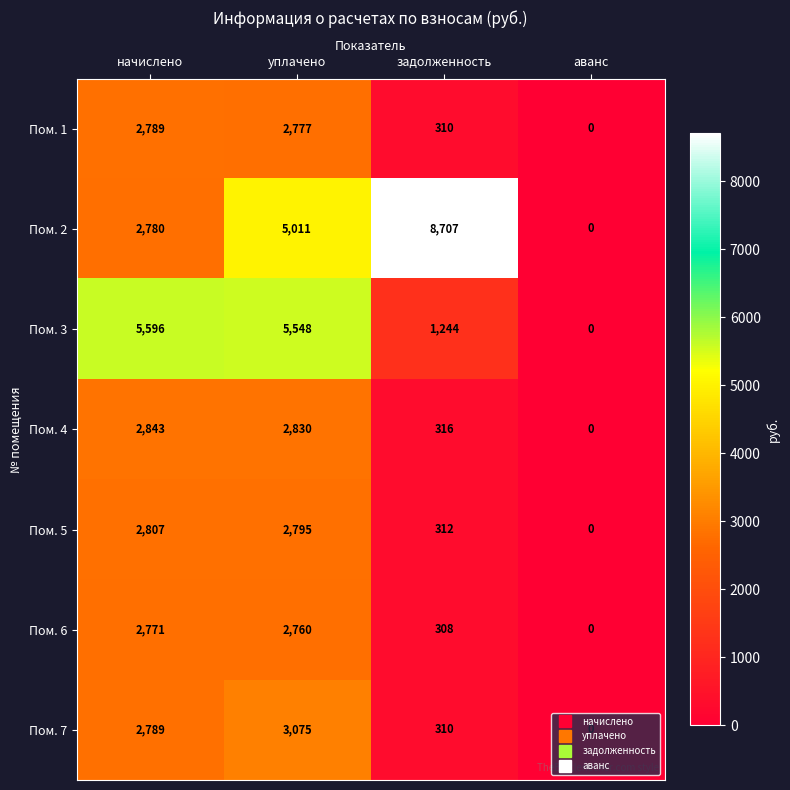

What is the difference between the maximum and minimum values in the Пом. 5 series?

2807